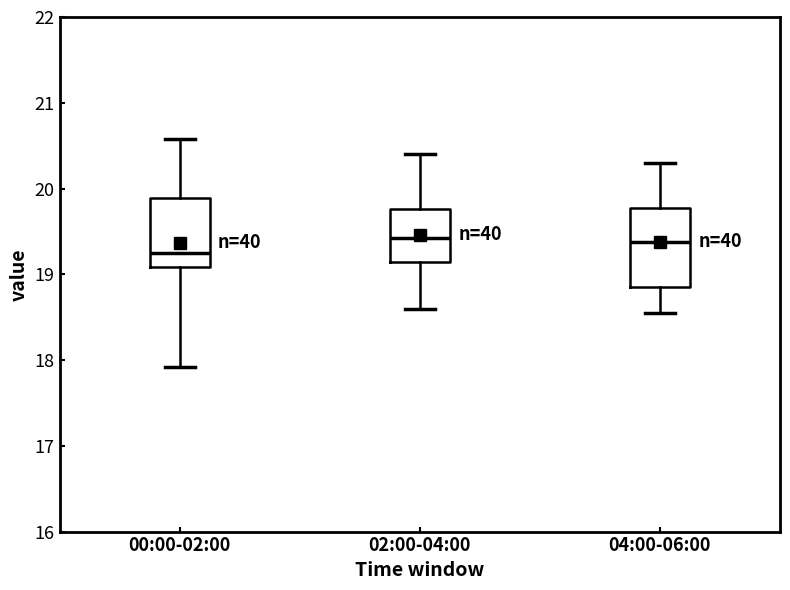

Which box is the tallest, from its lower edge to its upper edge?

04:00-06:00